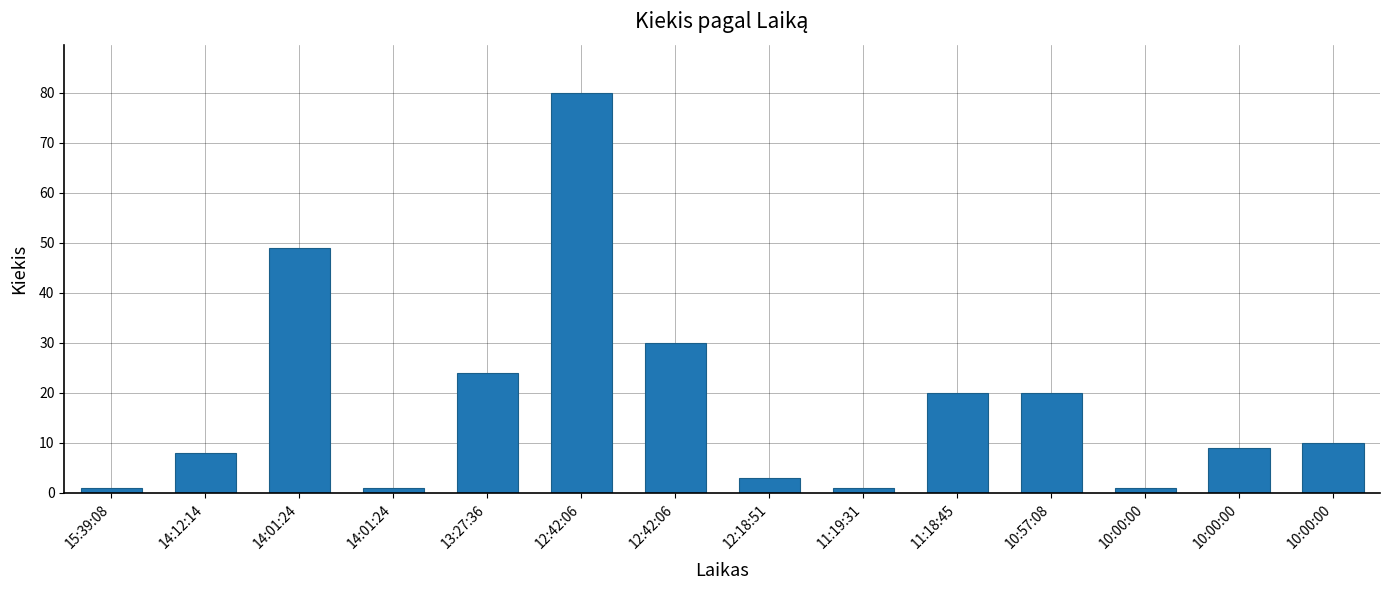

Which label corresponds to the largest value in the chart?

12:42:06